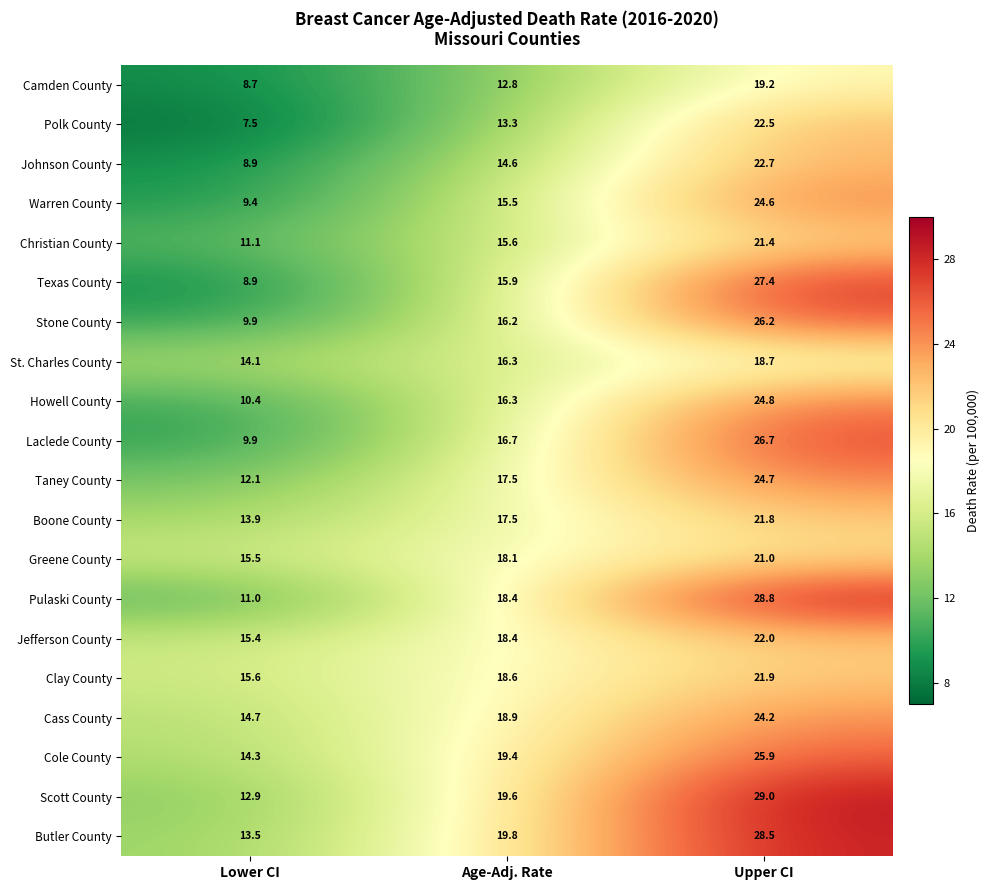

What is the minimum value shown in the chart?

7.5